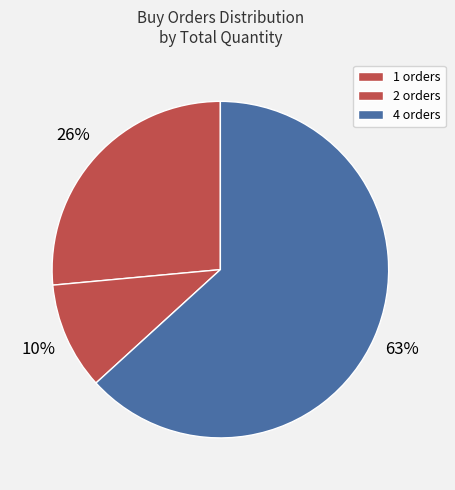

How many segments does this pie chart have?

3